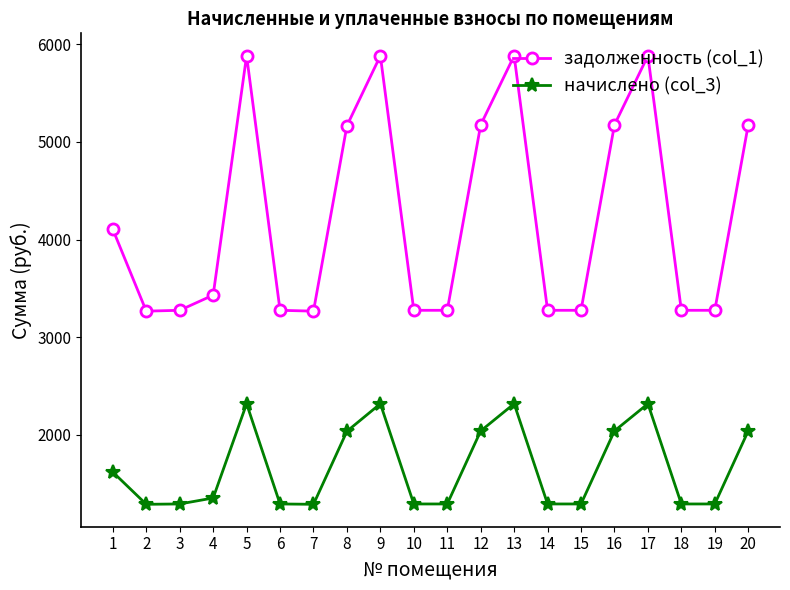

What is the smallest value displayed?

1286.0